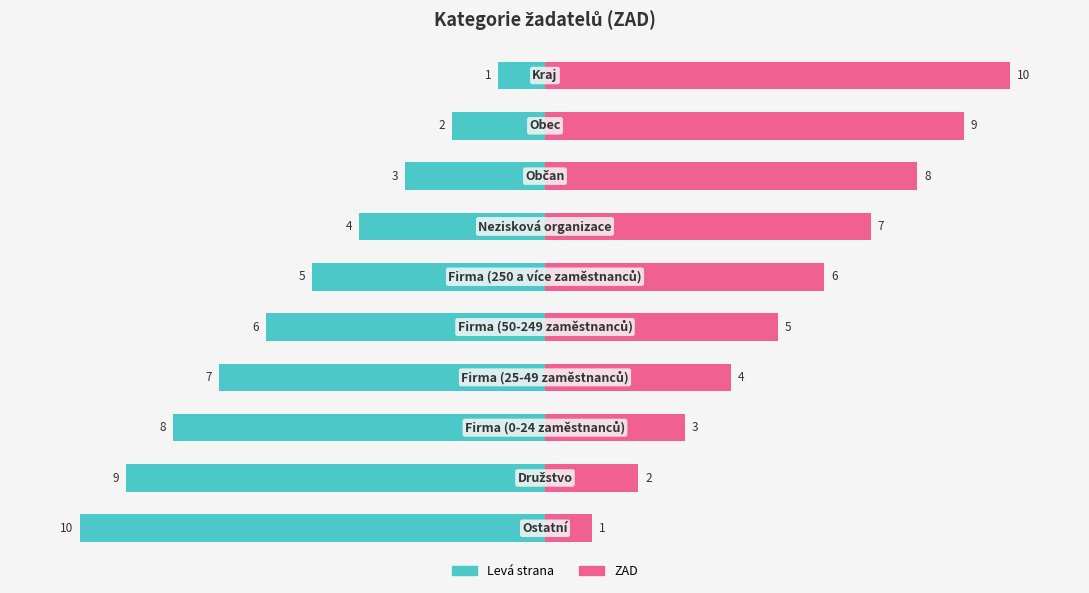

True or false: ZAD (levá strana) has a value of -1 at 9.

True